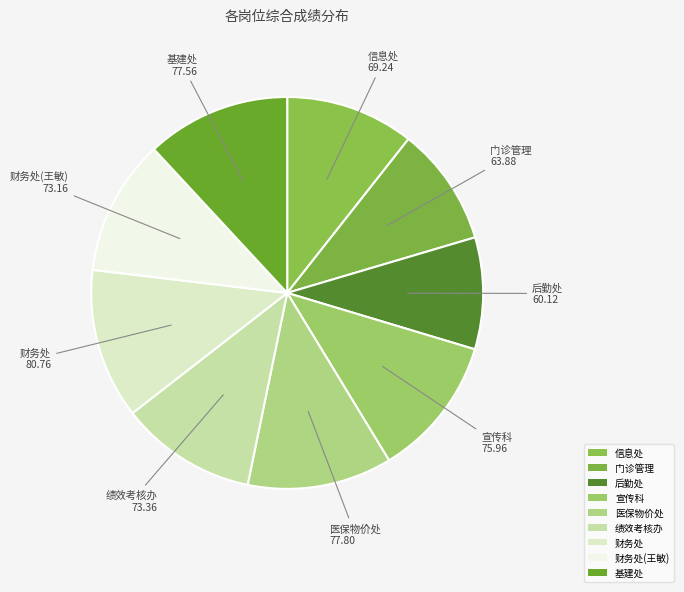

How many segments does this pie chart have?

9